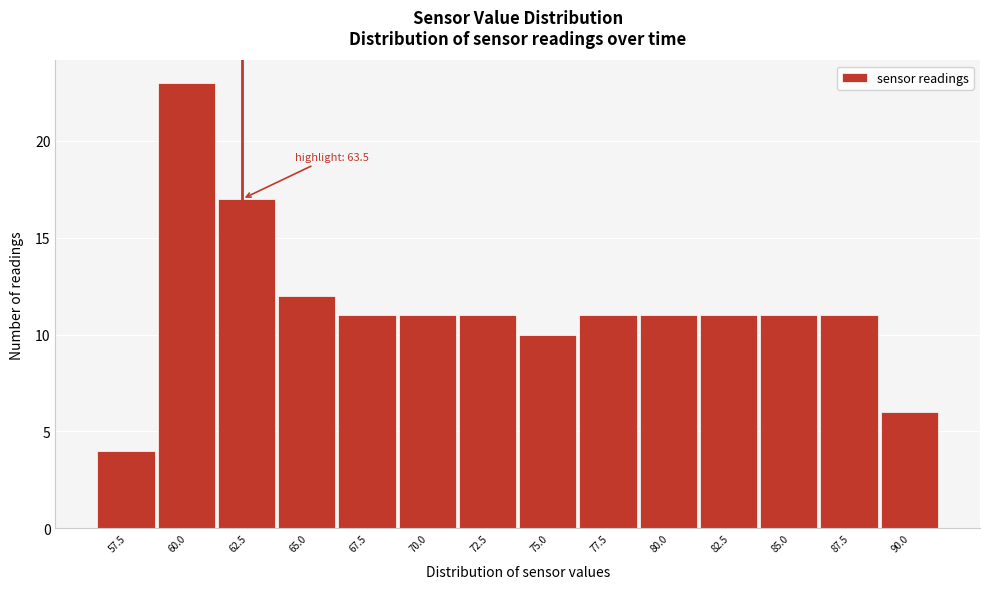

Reading left to right, extract all data points from this chart.

57.5=4	60.0=23	62.5=17	65.0=12	67.5=11	70.0=11	72.5=11	75.0=10	77.5=11	80.0=11	82.5=11	85.0=11	87.5=11	90.0=6